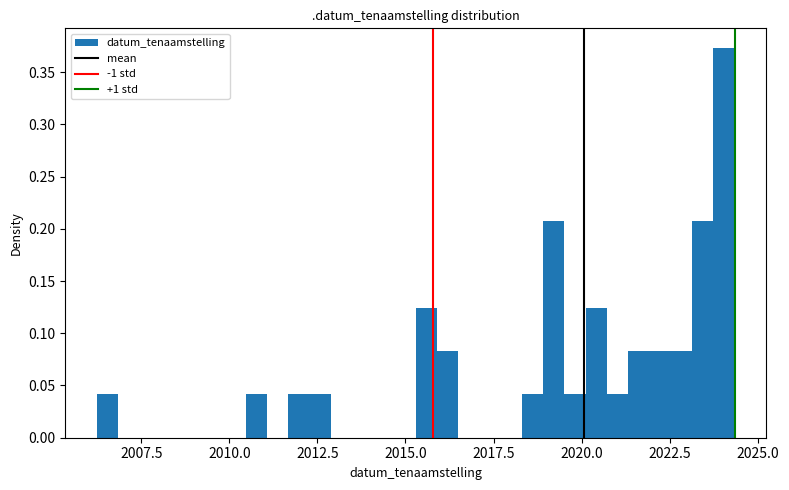

Read against the x-axis, roughly where is the centre of the tallest bar?

2024.0